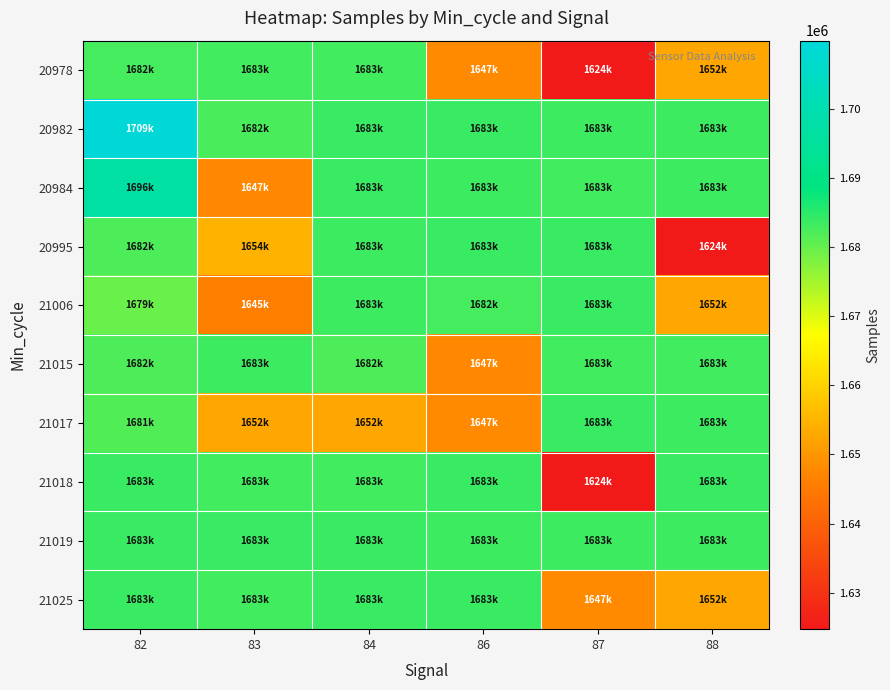

Reading right to left, list all the values displayed in this chart.

20978: 88=1652604	87=1624800	86=1647698	84=1683024	83=1683024	82=1682912
20982: 88=1683486	87=1683372	86=1683662	84=1683645	83=1682572	82=1709866
20984: 88=1683418	87=1683155	86=1683568	84=1683887	83=1647344	82=1696962
20995: 88=1624715	87=1683690	86=1683635	84=1683277	83=1654718	82=1682096
21006: 88=1652485	87=1683738	86=1682632	84=1683486	83=1645912	82=1679858
21015: 88=1683155	87=1683024	86=1647438	84=1682030	83=1683418	82=1682018
21017: 88=1683277	87=1683645	86=1647698	84=1652604	83=1652578	82=1681915
21018: 88=1683690	87=1624800	86=1683662	84=1683024	83=1683024	82=1683645
21019: 88=1683418	87=1683372	86=1683568	84=1683887	83=1683635	82=1683635
21025: 88=1652604	87=1647698	86=1683662	84=1683855	83=1683024	82=1683645